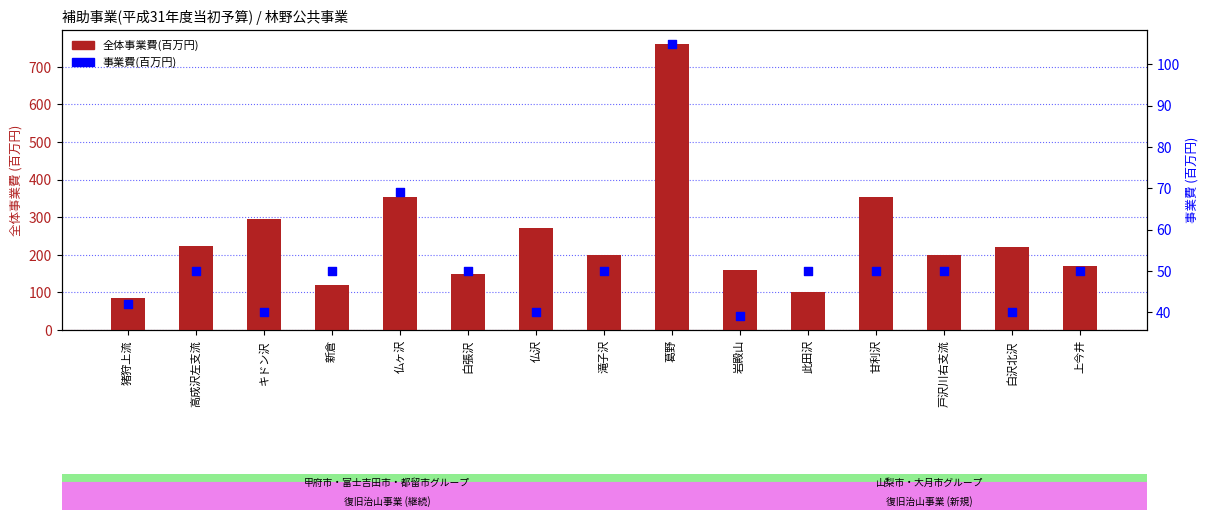

At how many categories does at least one series exceed 555?

1